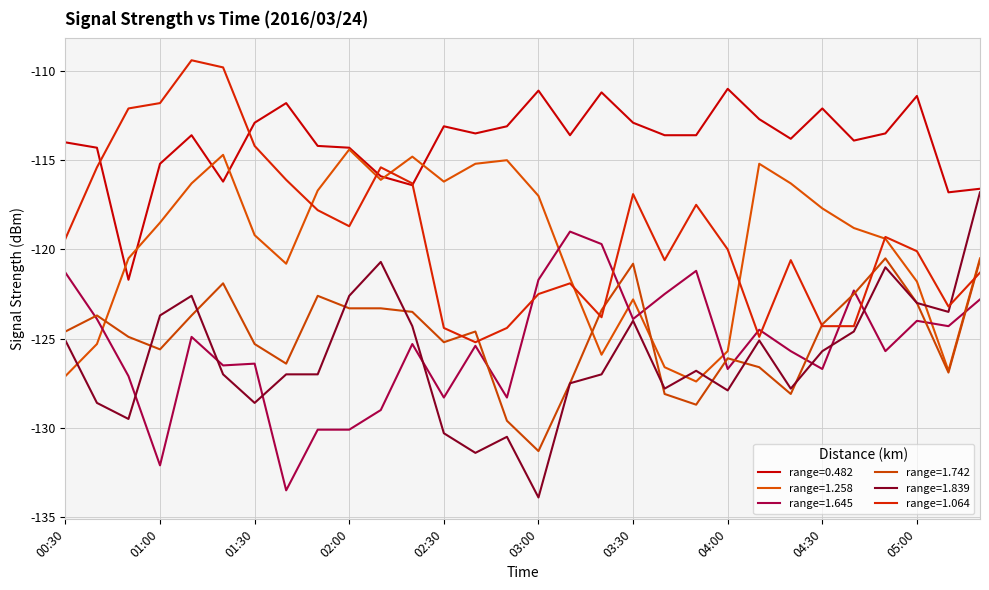

How many lines are shown in the chart?

6